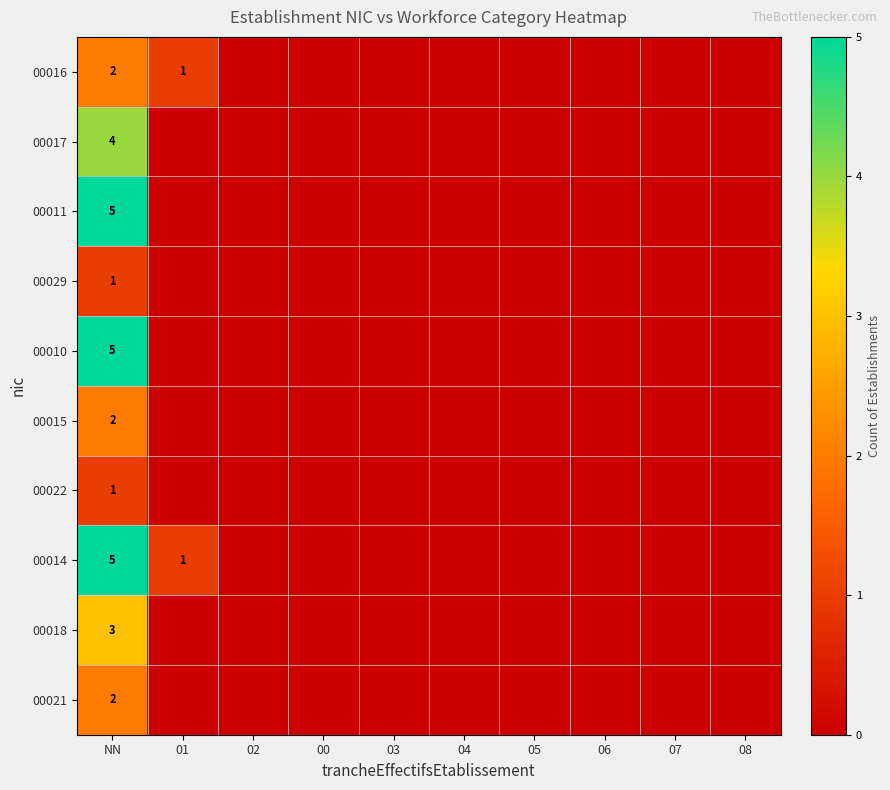

How many positive values does the row_3 series have?

1